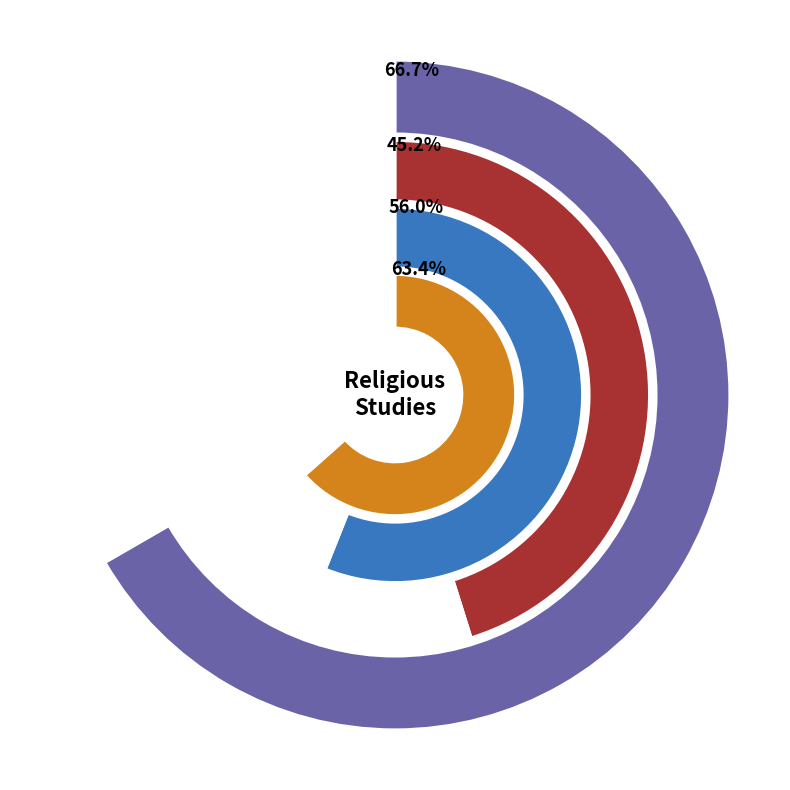

To the nearest percent, what is the difference between the Dansk Teologisk Tidsskrift and Religionsvidenskabeligt Tidsskrift slice percentages?

12%